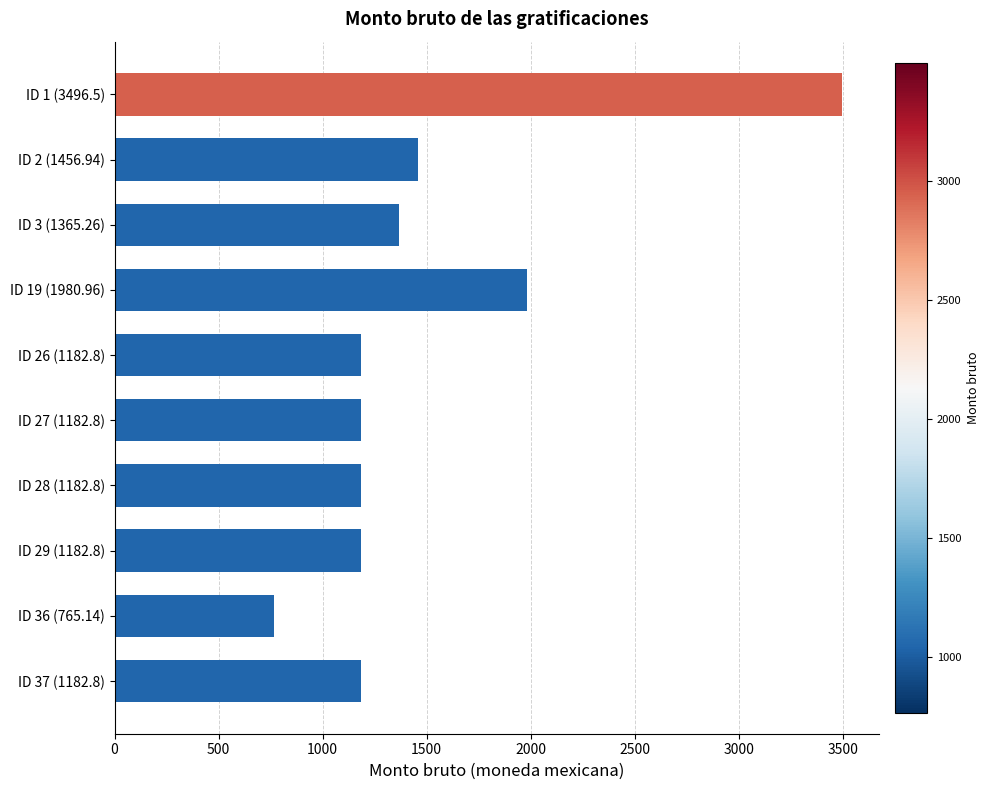

What is the label of the 5th bar from the top?

ID 26 (1182.8)